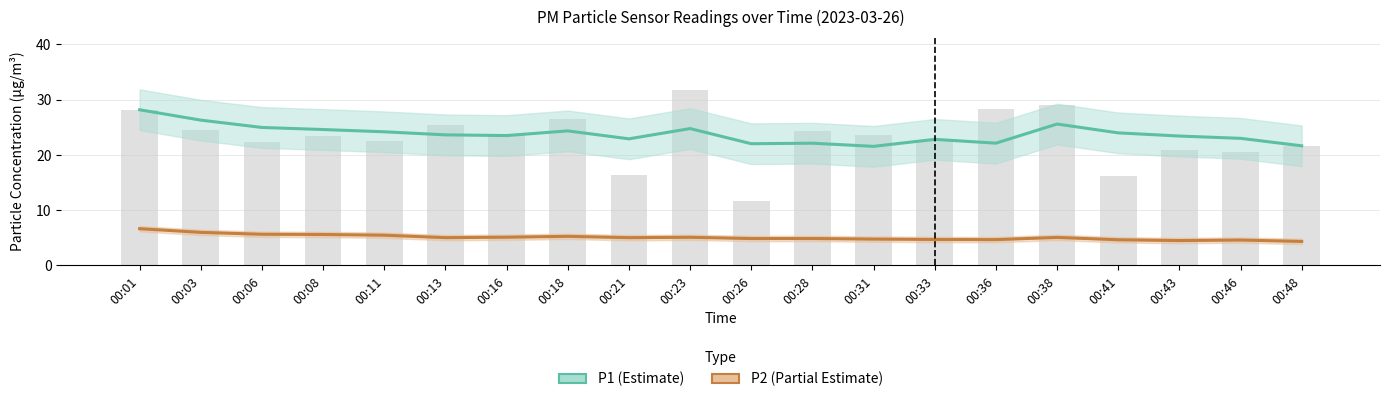

What is the spread (max minus min) of values at 00:38?

20.5